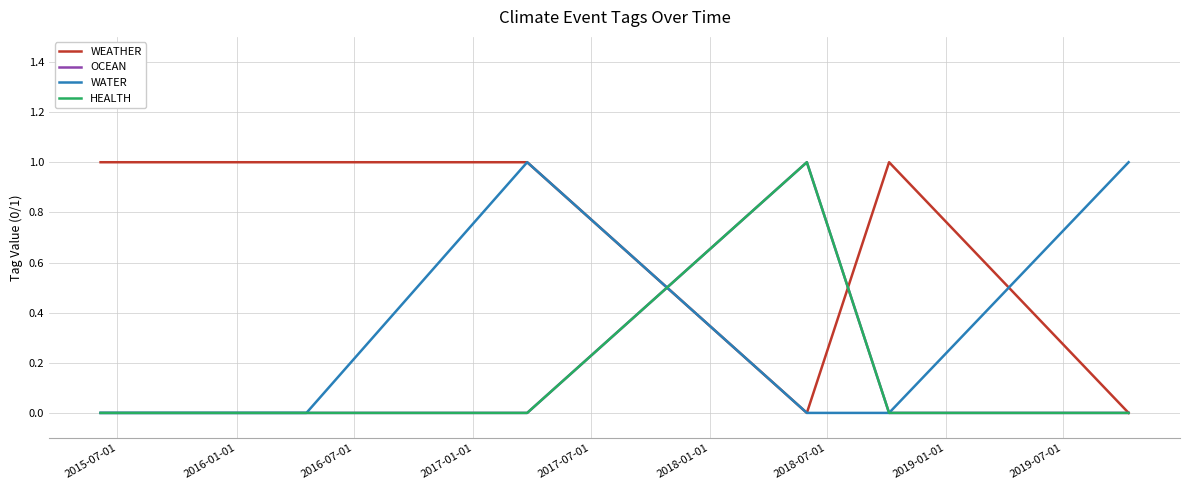

After their last crossing, which series has the higher values: WEATHER or OCEAN?

WEATHER